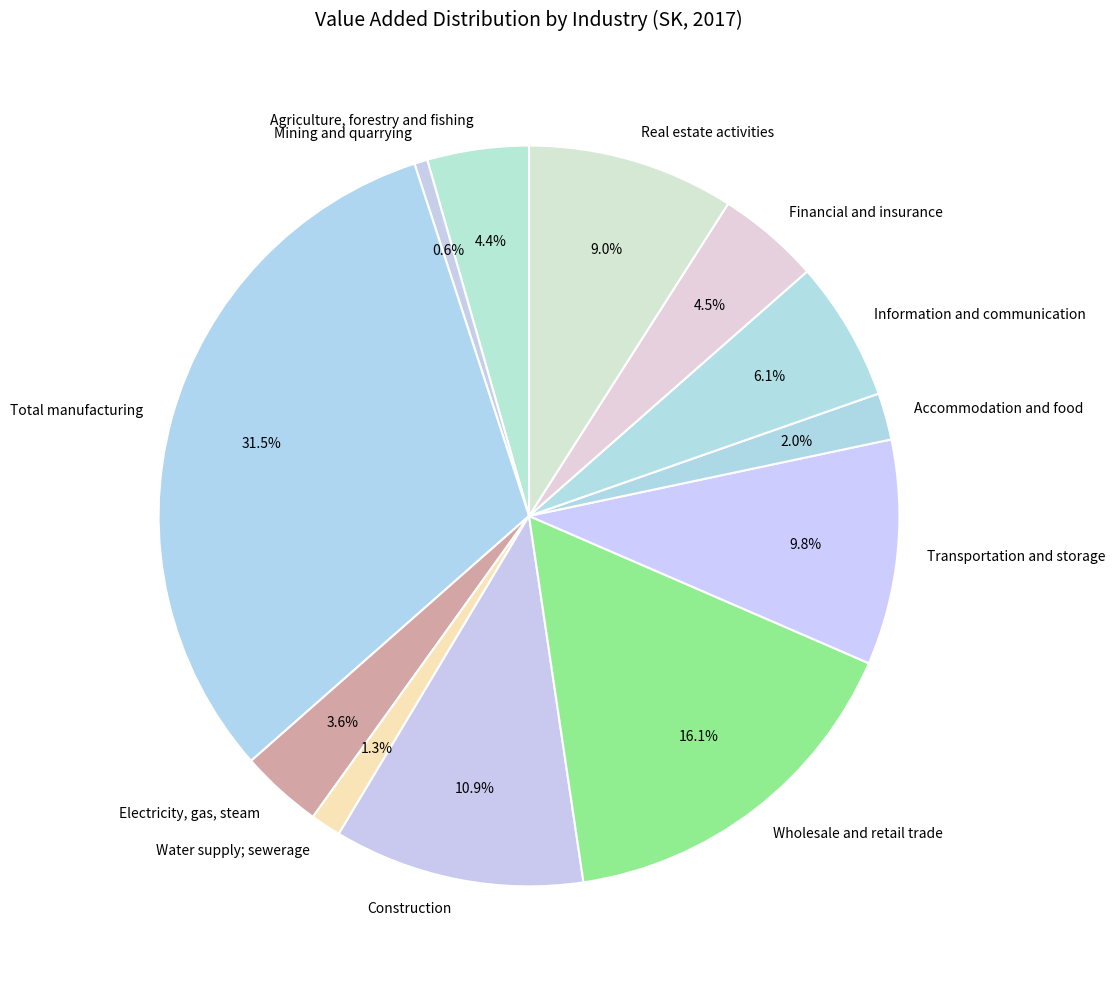

What percentage is the Real estate activities slice, to the nearest percent?

9%